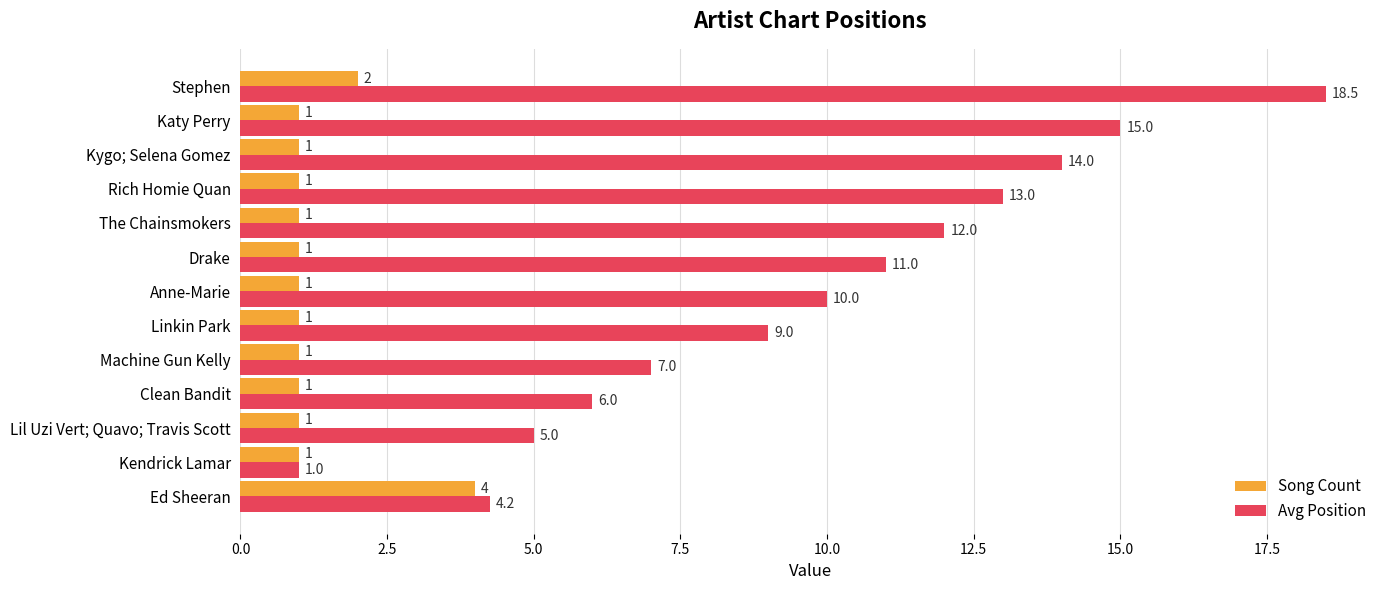

What is the sum of all Avg Position values?

125.8